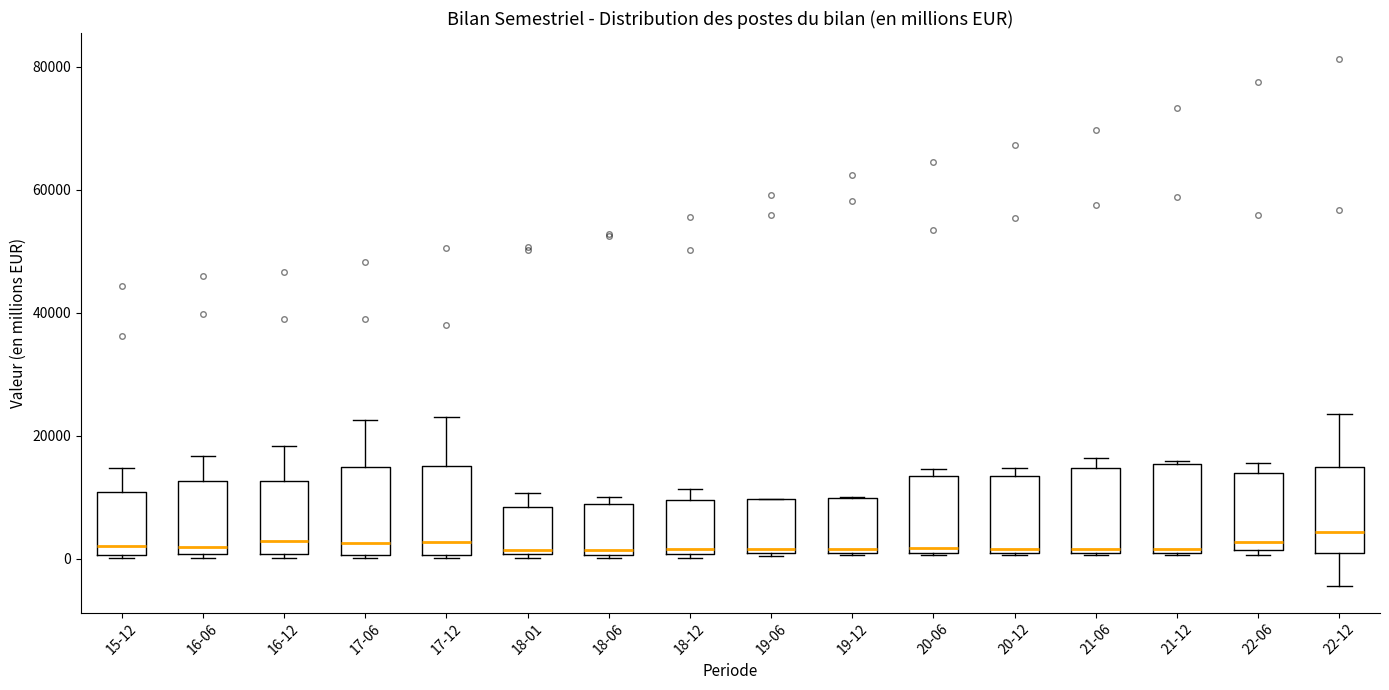

Reading left to right, transcribe this box plot: for each box, give where its median line is, the range the box spans, and where its two whiskers end, as read against the y-axis. The values are not printed on the chart, so give them approximately, as read against the axis.

15-12: median 2000, box 0 to 10000, whiskers 0 to 14000
16-06: median 2000, box 0 to 12000, whiskers 0 to 16000
16-12: median 2000, box 0 to 12000, whiskers 0 to 18000
17-06: median 2000, box 0 to 14000, whiskers 0 to 22000
17-12: median 2000, box 0 to 16000, whiskers 0 to 22000
18-01: median 2000, box 0 to 8000, whiskers 0 to 10000
18-06: median 2000, box 0 to 8000, whiskers 0 to 10000
18-12: median 2000, box 0 to 10000, whiskers 0 to 12000
19-06: median 2000, box 0 to 10000, whiskers 0 to 10000
19-12: median 2000, box 0 to 10000, whiskers 0 to 10000
20-06: median 2000, box 0 to 14000, whiskers 0 to 14000 (just above the box's upper edge)
20-12: median 2000, box 0 to 14000, whiskers 0 to 14000 (just above the box's upper edge)
21-06: median 2000, box 0 to 14000, whiskers 0 to 16000
21-12: median 2000, box 0 to 16000, whiskers 0 to 16000
22-06: median 2000 (just above the box's lower edge), box 2000 to 14000, whiskers 0 to 16000
22-12: median 4000, box 0 to 14000, whiskers -4000 to 24000